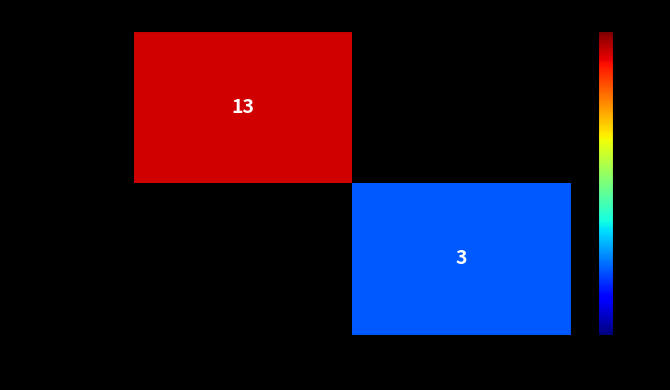

The value of f16659232d9f… at -1 is 13. True or false?

True